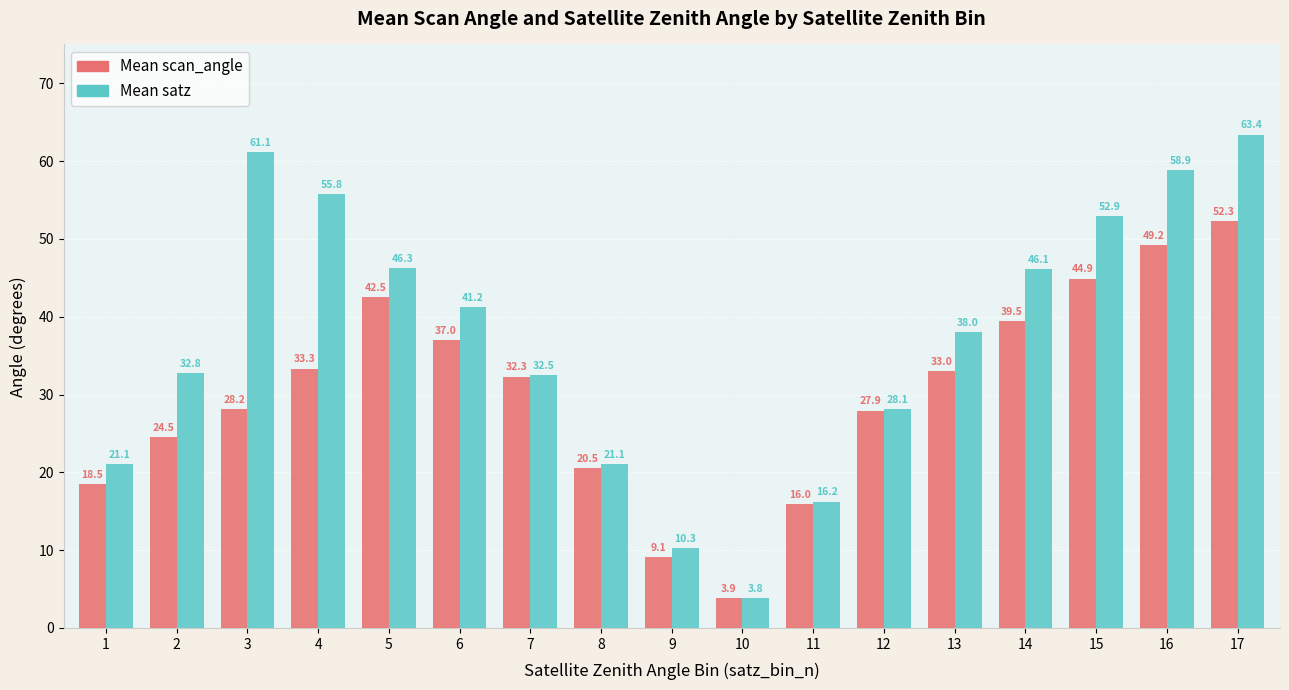

What is the value of the Mean satz bar at the 16th from the left?

58.9